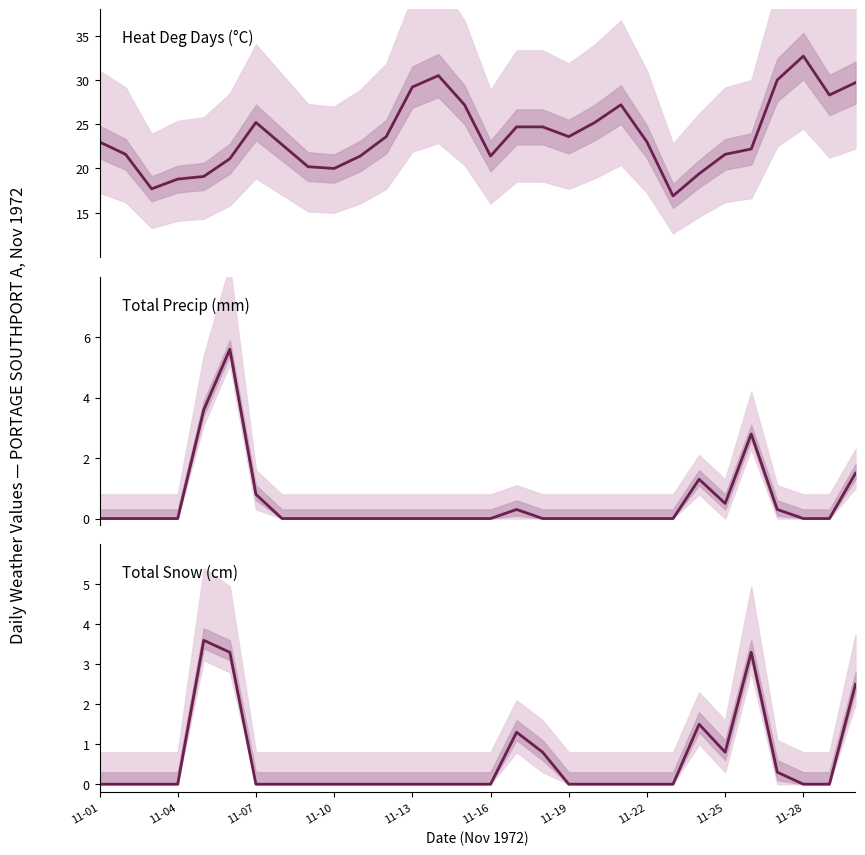

How many interior local peaks does the Total Precip (mm) series have?

4